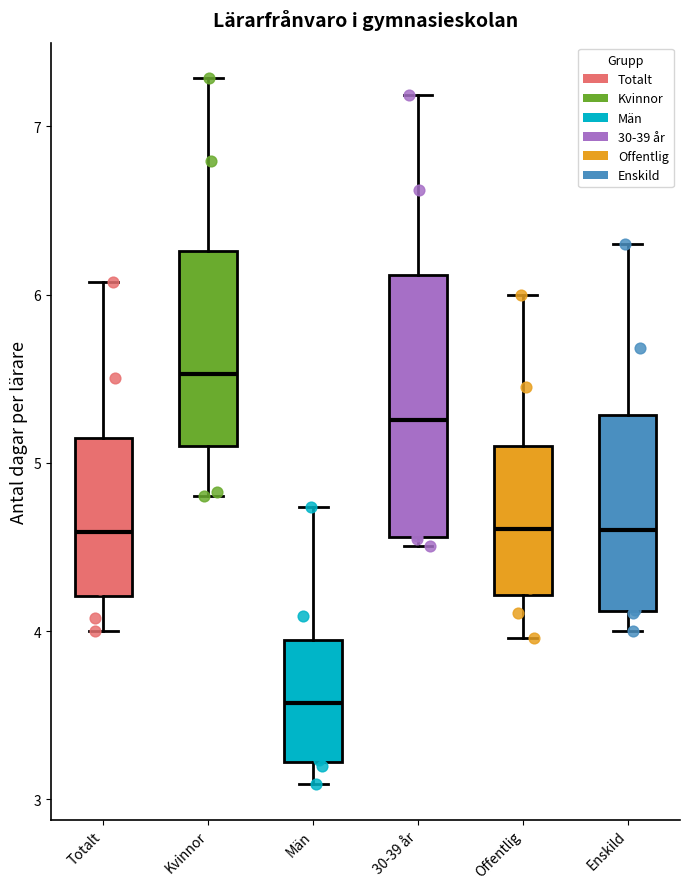

Where does the upper whisker of the box for Män end on the y-axis? The values are not printed on the chart, so give them approximately, as read against the axis.

4.7